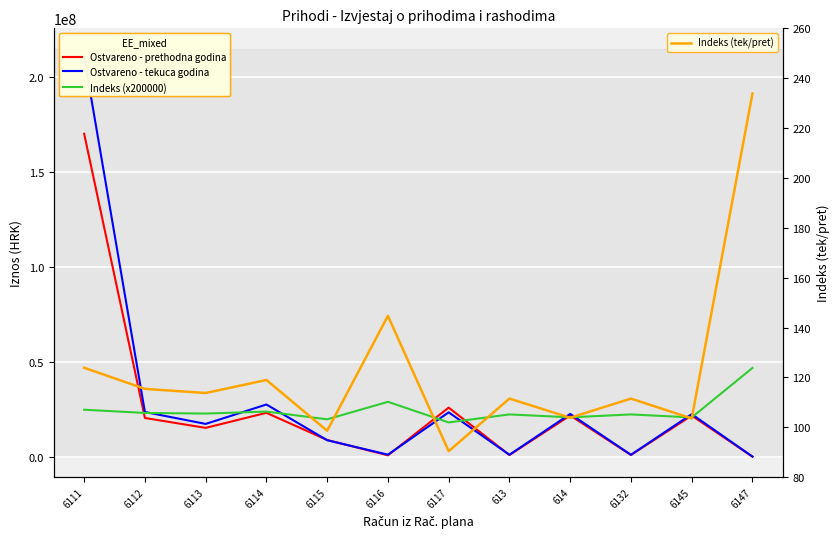

How many data points in Indeks (x200000) are above 22746000?

5